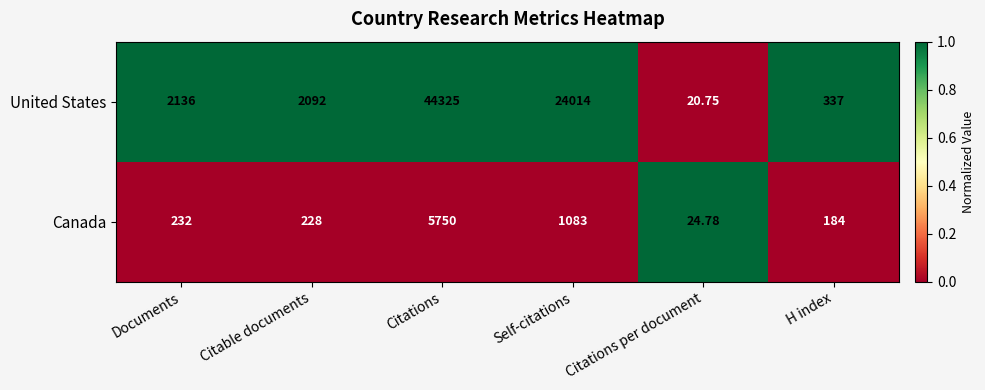

List the series in order of their peak value, highest first.

United States, Canada